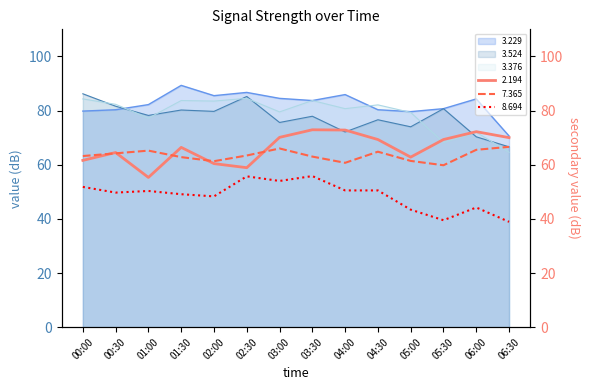

What are all the series names shown in the legend?

3.524, 2.194, 3.376, 3.229, 7.365, 8.694